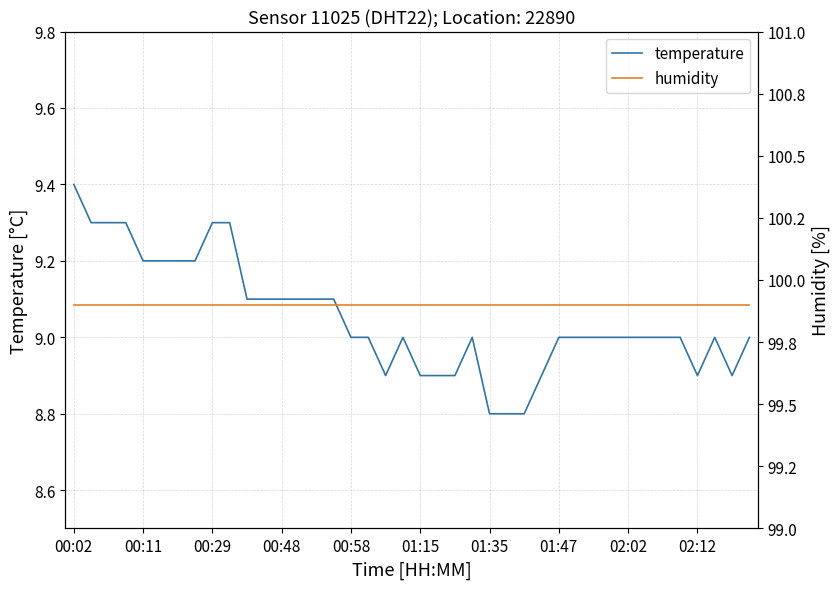

Which series has the largest total across all categories?

humidity